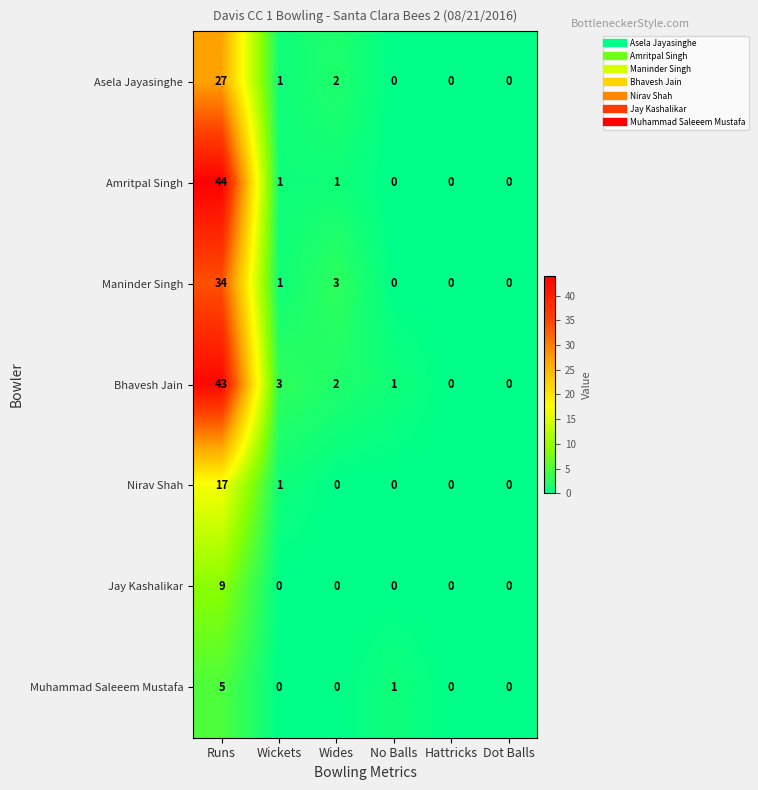

Rank the series by their maximum value, from highest to lowest.

Amritpal Singh, Bhavesh Jain, Maninder Singh, Asela Jayasinghe, Nirav Shah, Jay Kashalikar, Muhammad Saleeem Mustafa